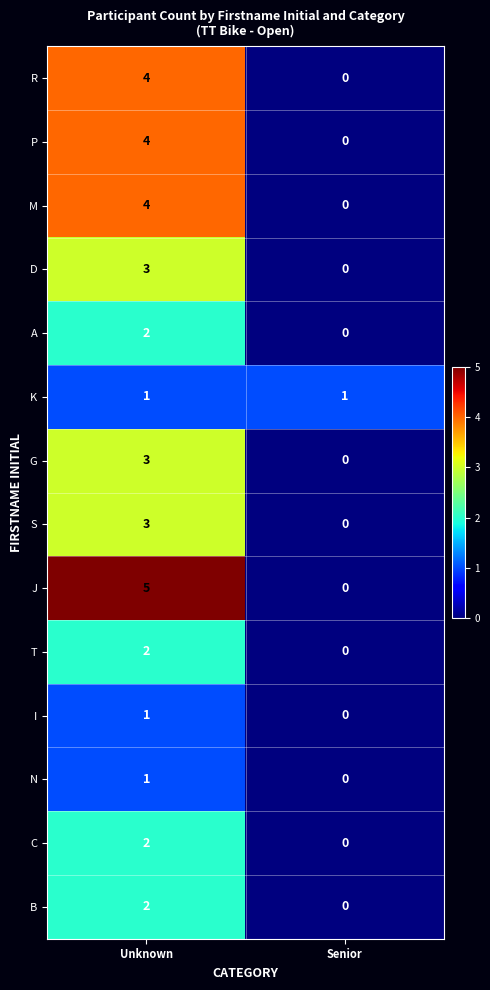

At which category is the sum across all series the highest?

Unknown